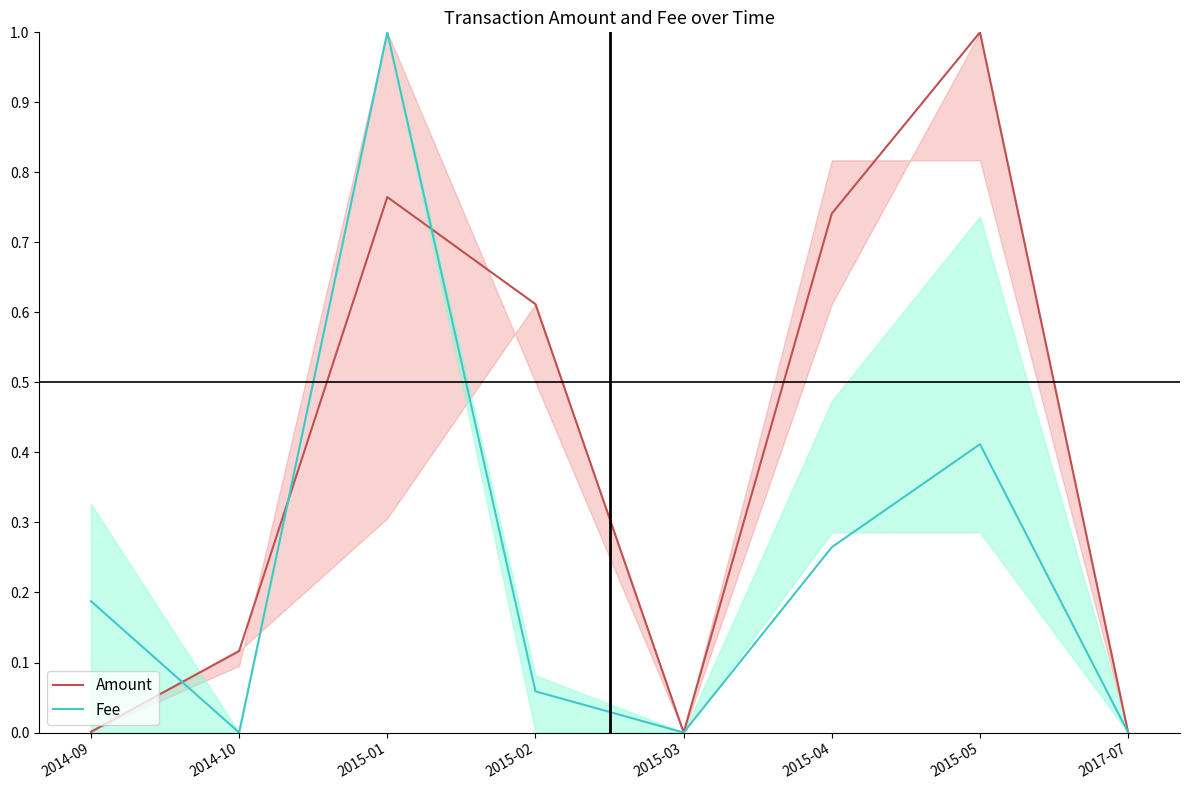

What is the maximum value for Fee?

1.0